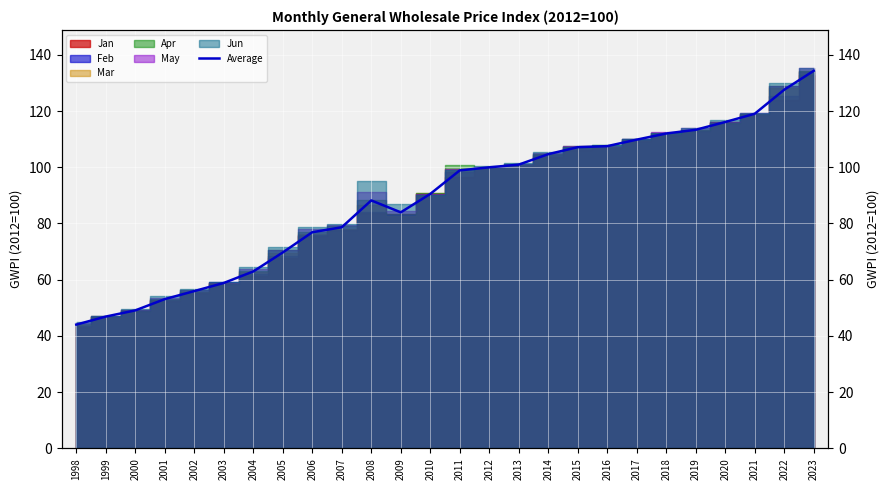

What is the difference between the maximum and second lowest values?

87.4